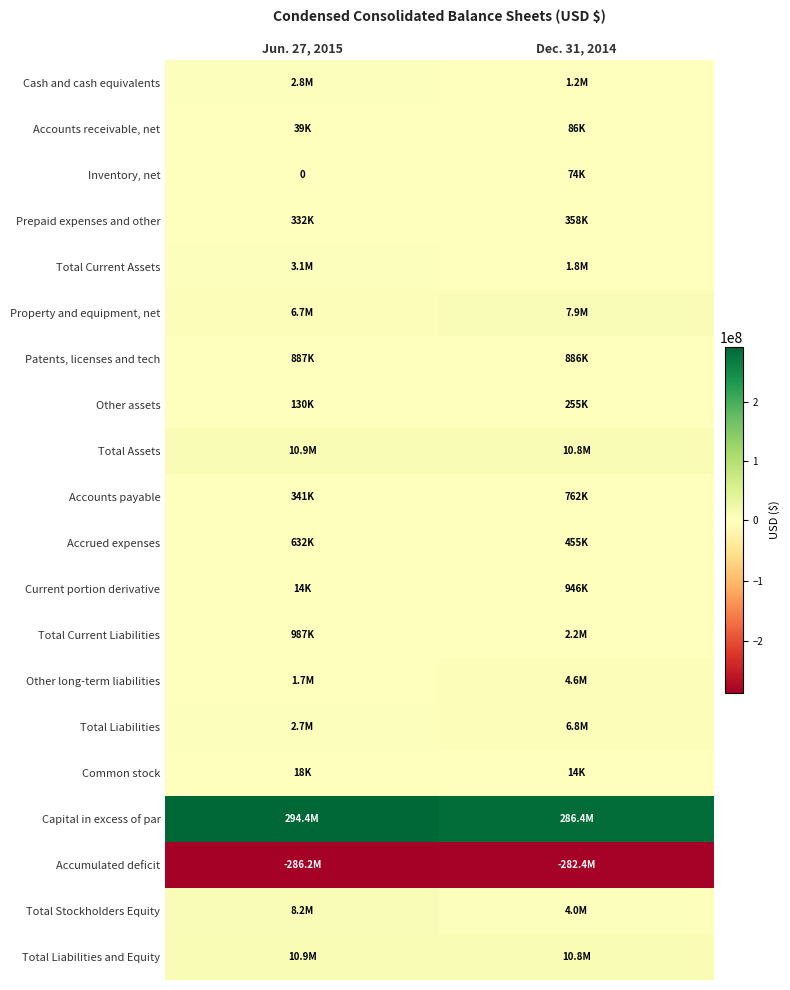

Rank the series at Jun. 27, 2015 from highest to lowest value.

Capital in excess of par, Total Assets, Total Liabilities and Equity, Total Stockholders Equity, Property and equipment, net, Total Current Assets, Cash and cash equivalents, Total Liabilities, Other long-term liabilities, Total Current Liabilities, Patents, licenses and tech, Accrued expenses, Accounts payable, Prepaid expenses and other, Other assets, Accounts receivable, net, Common stock, Current portion derivative, Inventory, net, Accumulated deficit